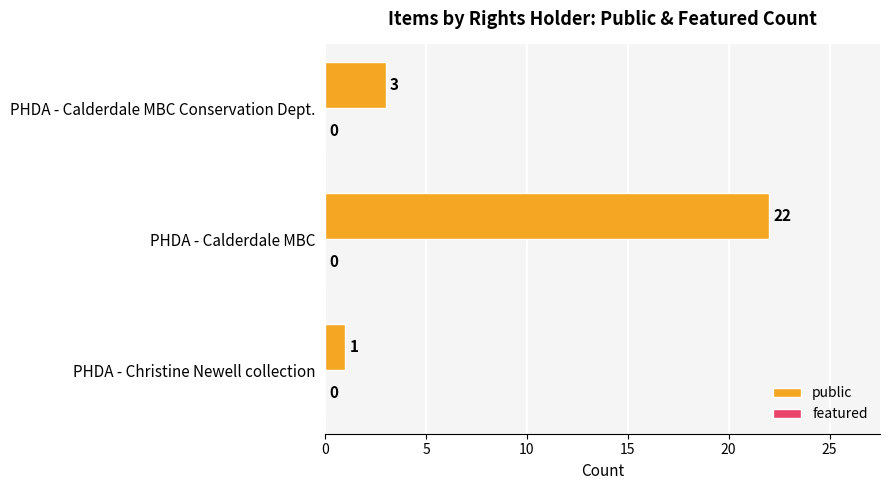

What is the difference between the maximum and minimum values?

21